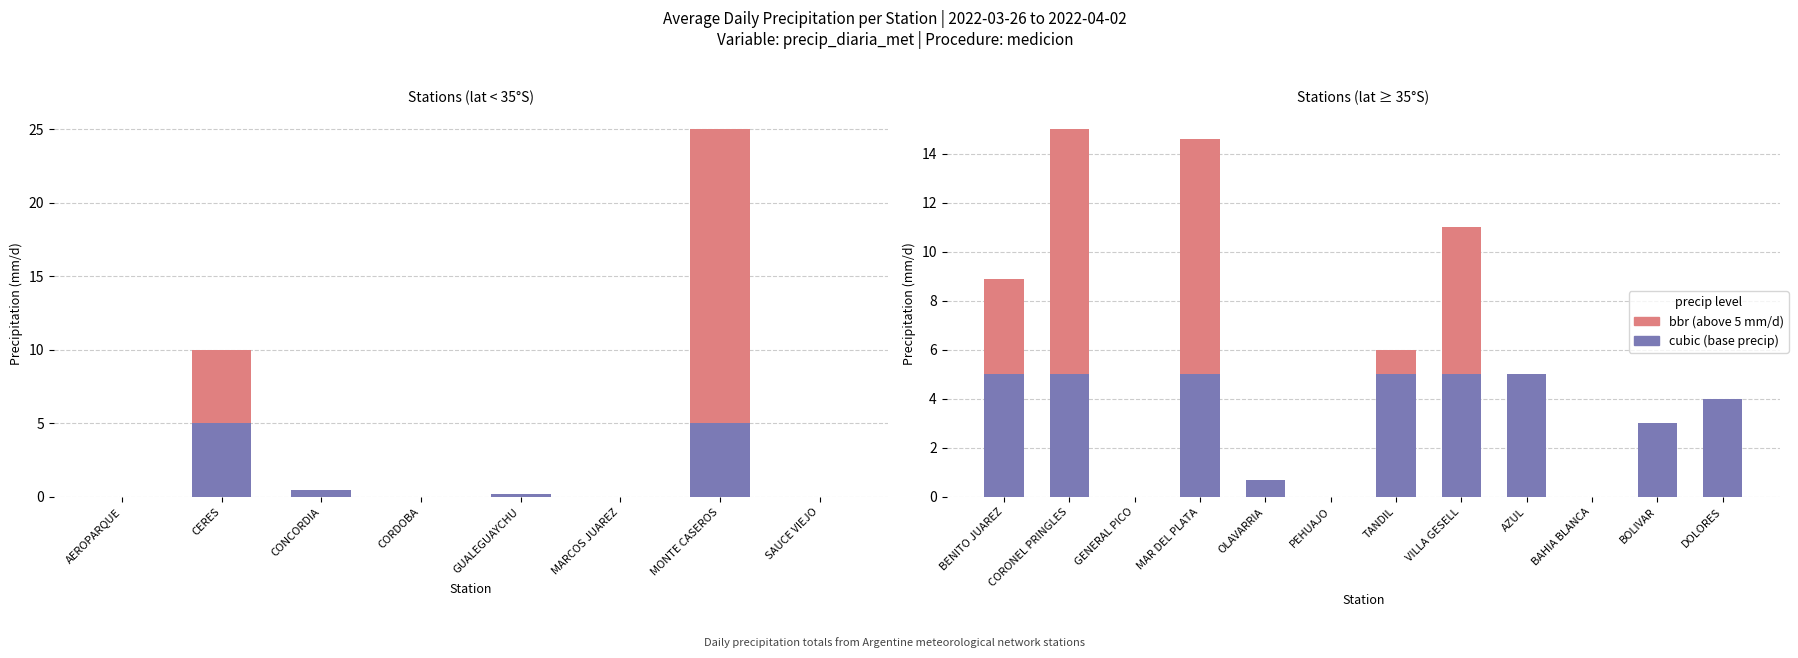

How many values in bbr are above zero?

5